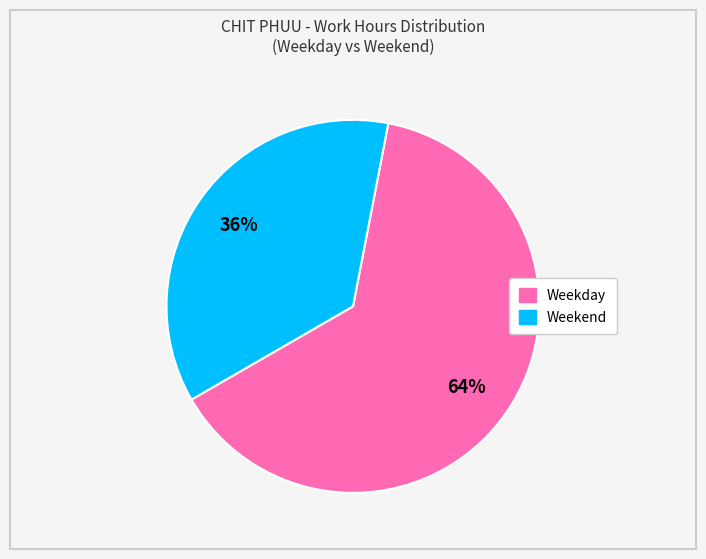

Is there a majority slice in this chart?

Yes